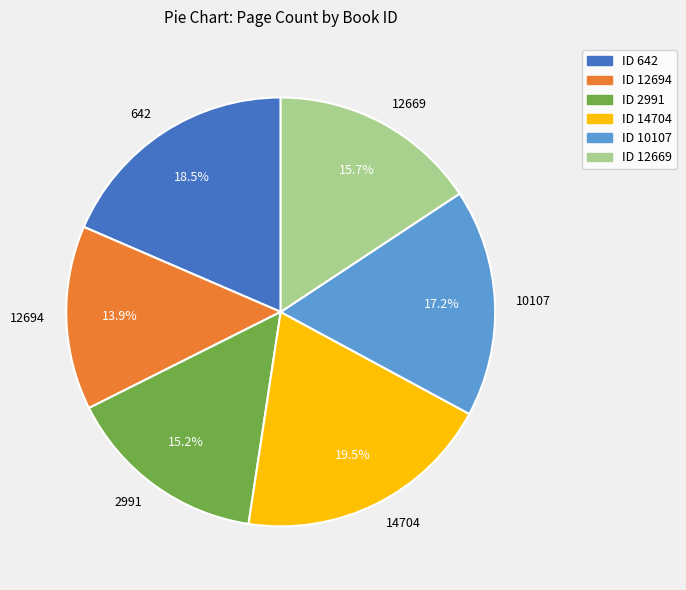

To the nearest percent, what portion does 12669 represent?

16%